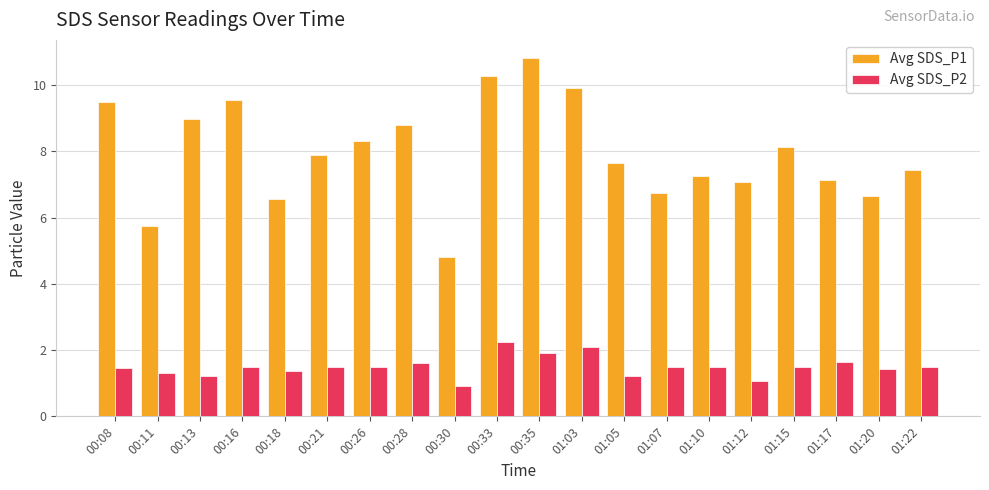

True or false: Avg SDS_P2 has a value of 0.3 at 00:13.

False